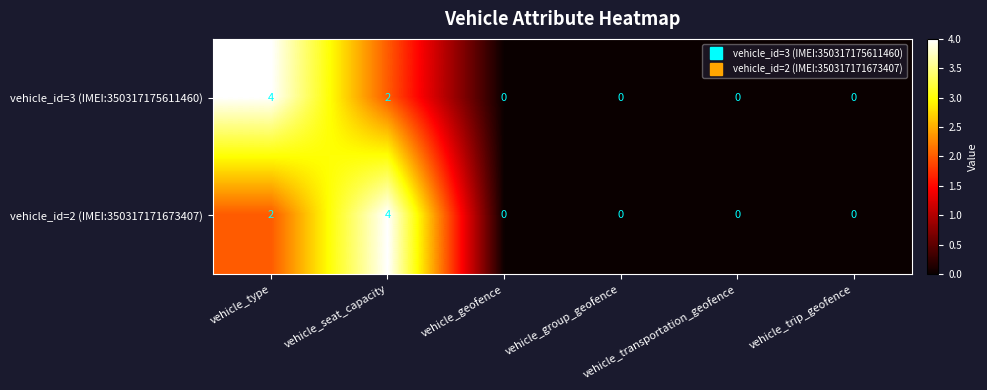

How many vehicle_id=2 (IMEI:350317171673407) values are between 0 and 2?

5